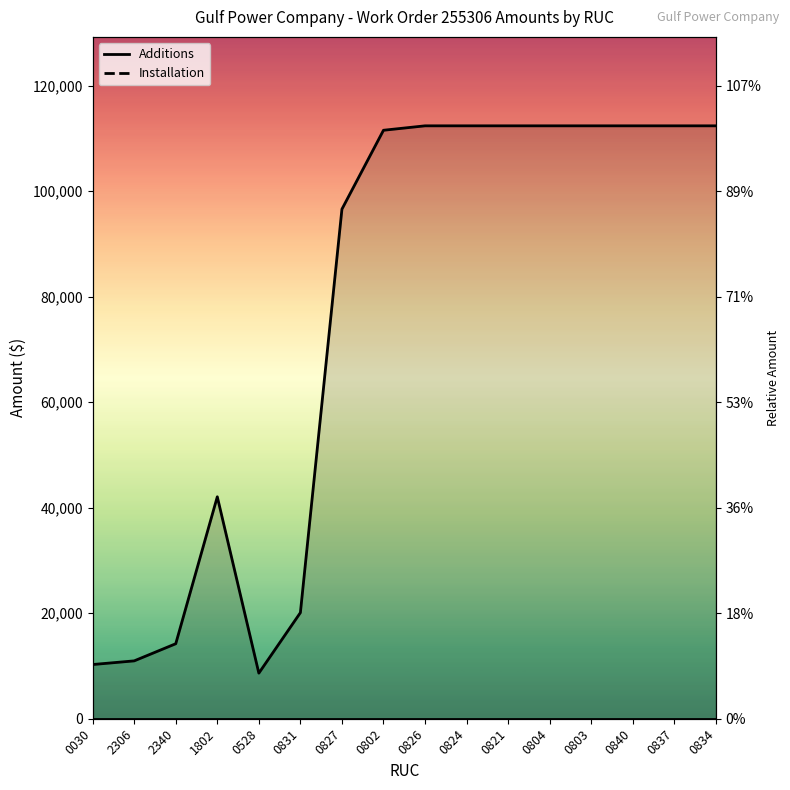

True or false: the data shows 112383.0 at 0804.

True